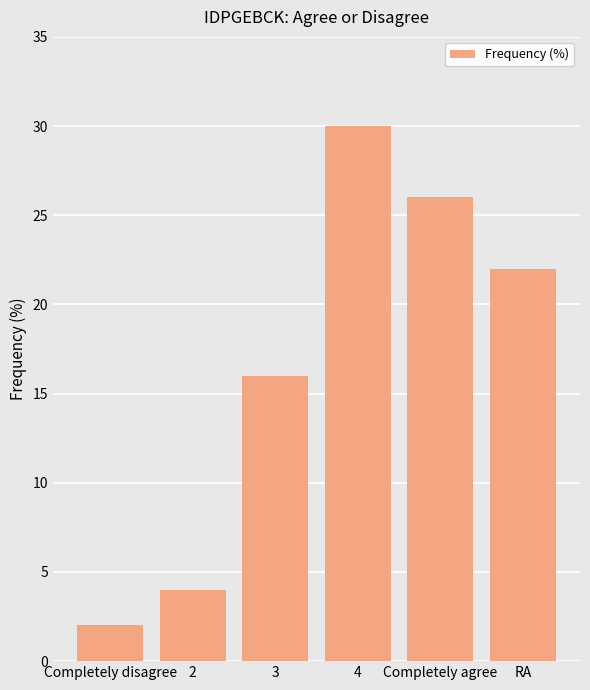

Between 3 and 2, which is larger?

3